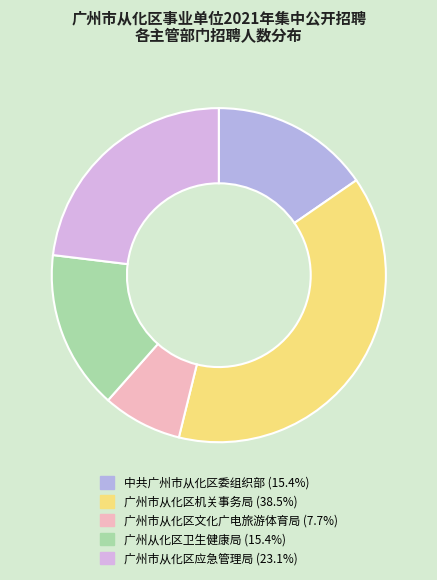

Is it true that 广州市从化区文化广电旅游体育局 is 8% of the pie?

True